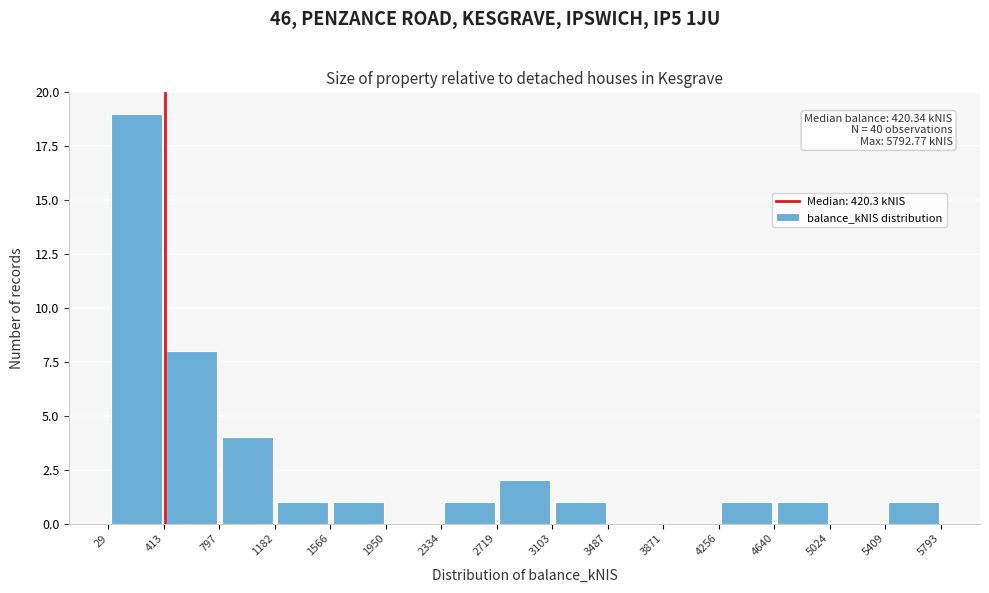

Over which range of the x-axis is the bar tallest?

29 to 413